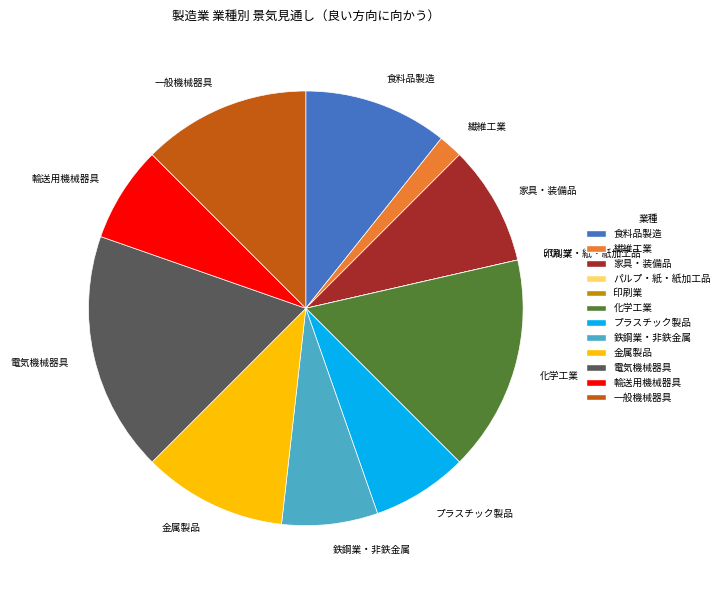

Which slice is the largest?

電気機械器具